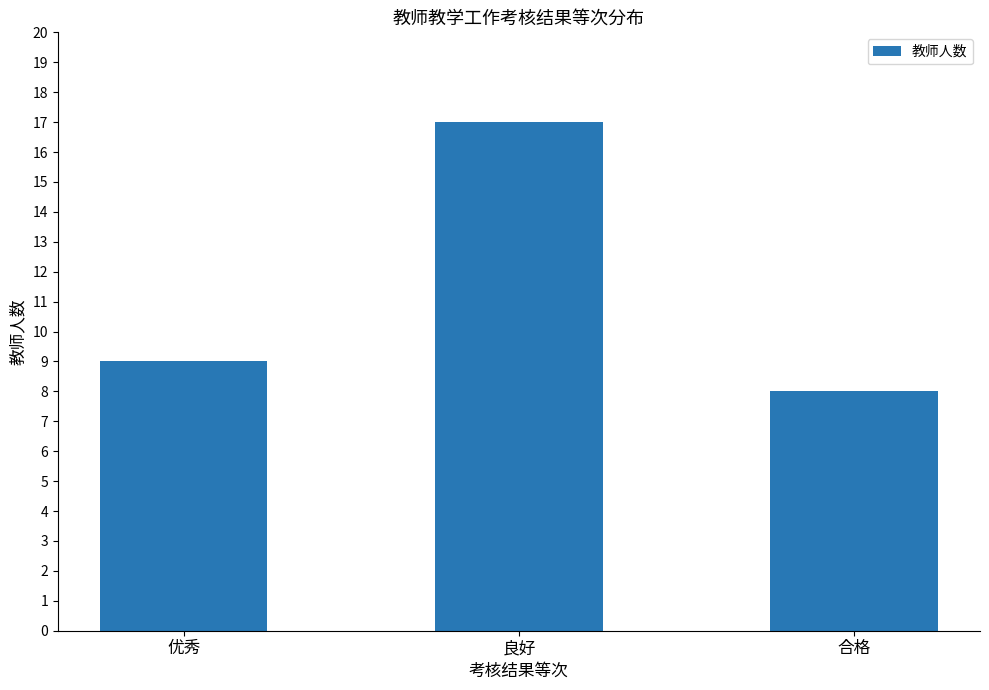

Are the bars horizontal?

No